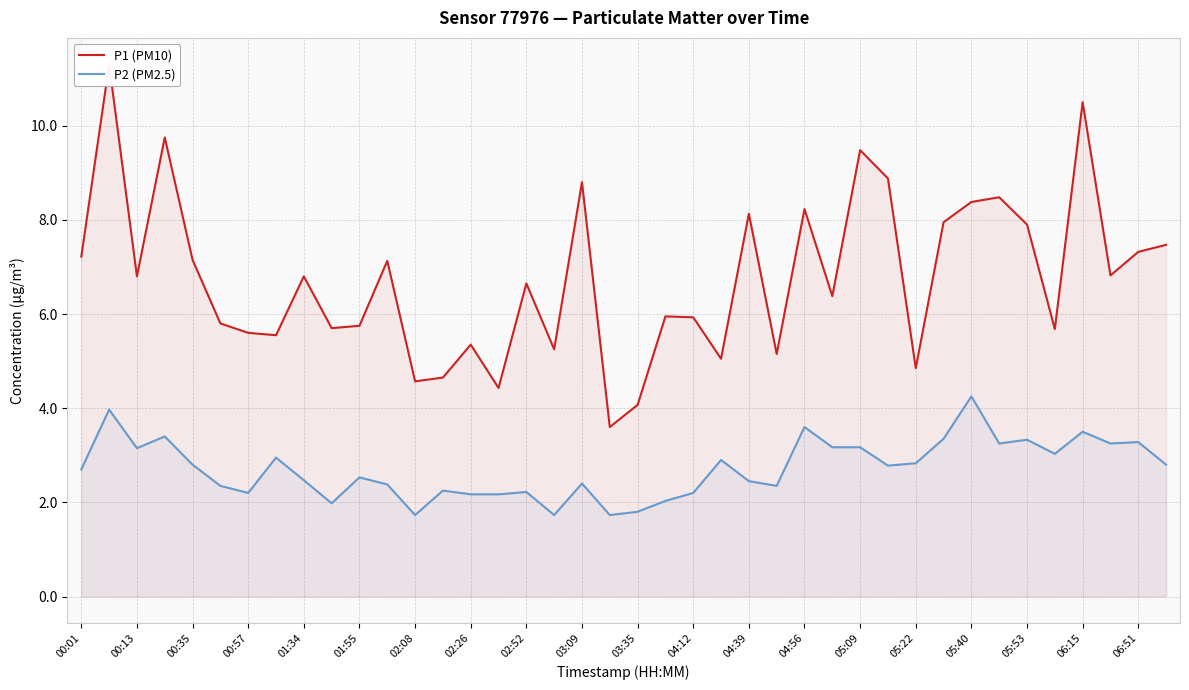

What are all the series names shown in the legend?

P1 (PM10), P2 (PM2.5)